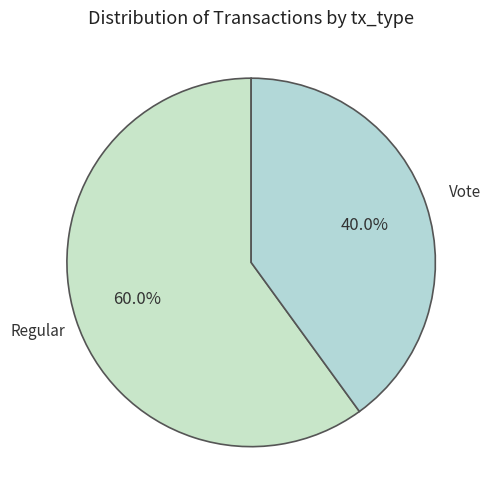

Count the number of slices in the pie.

2